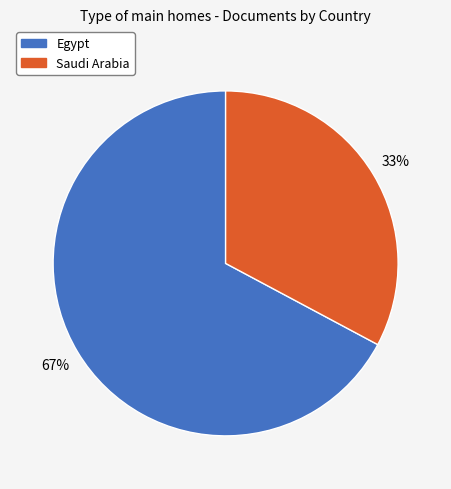

To the nearest percent, what is the difference between the largest and smallest slice percentages?

34%